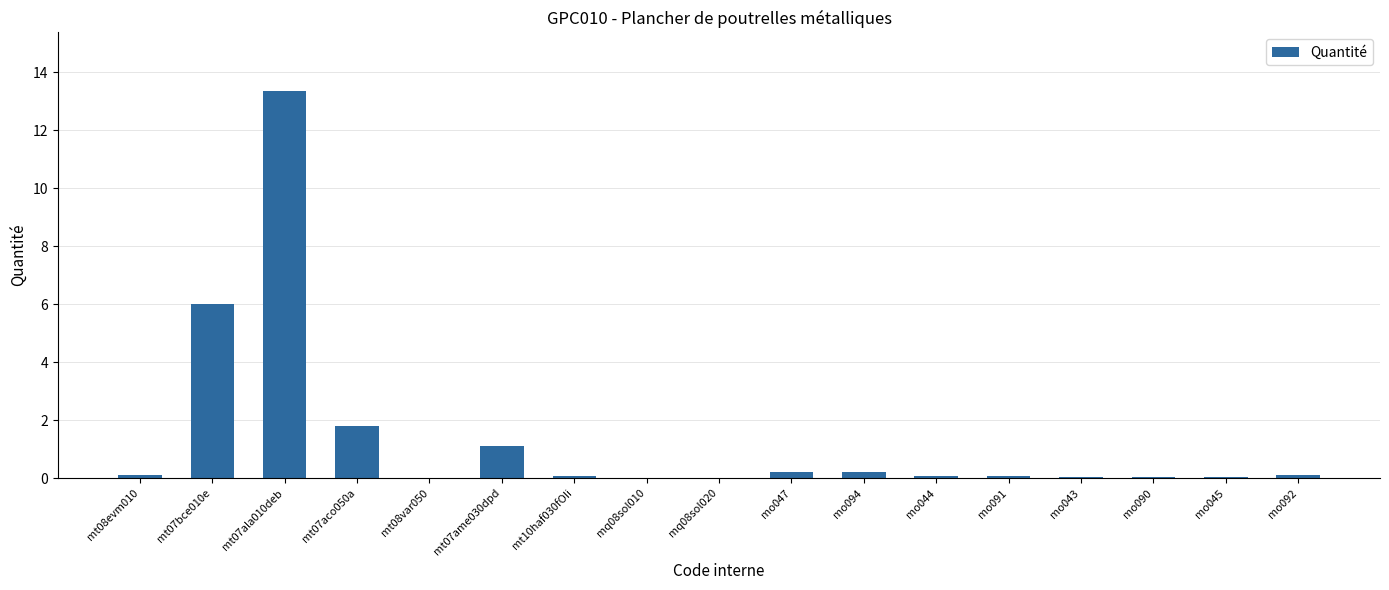

True or false: the data shows 0.0 at mo043.

True